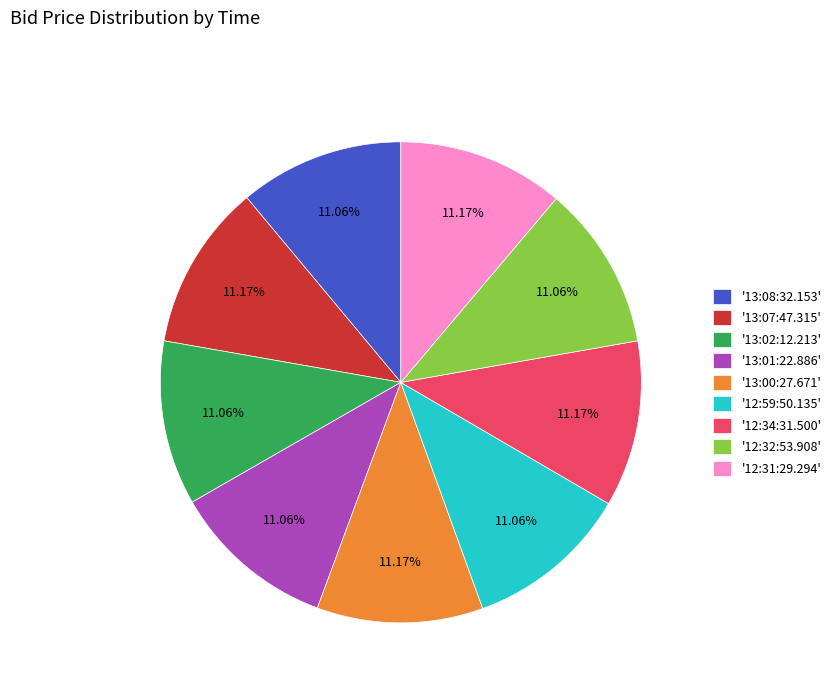

Approximately how many times larger is the value at '12:59:50.135' compared to '13:02:12.213'?

1.0